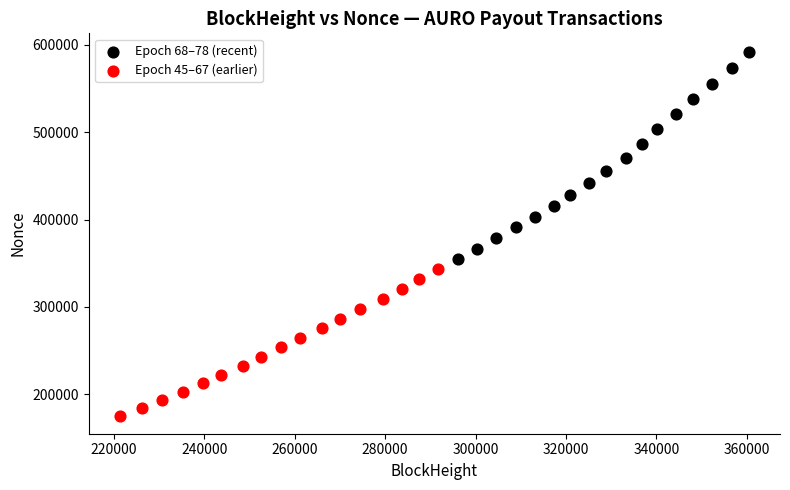

What are all the series names shown in the legend?

Epoch 68–78 (recent), Epoch 45–67 (earlier)